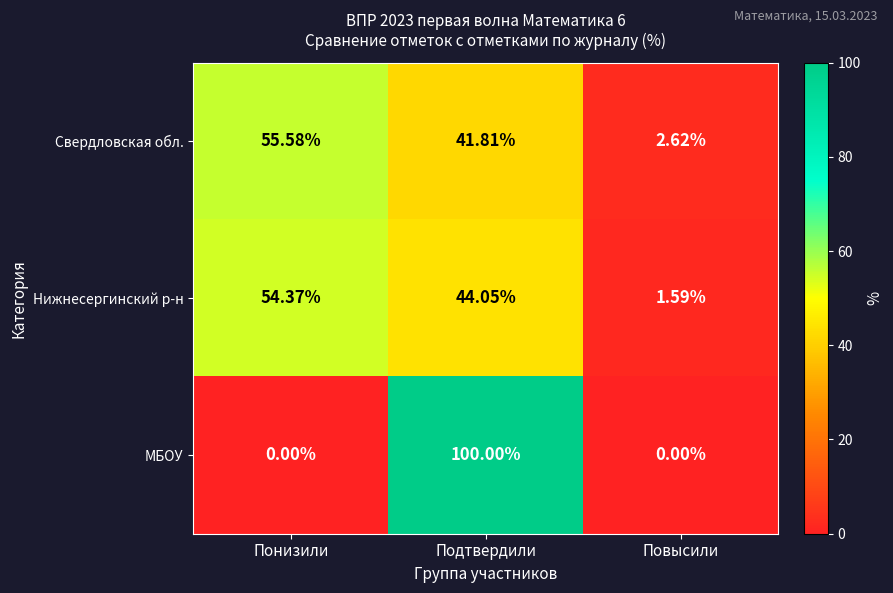

Where is Свердловская обл. nearest to the value 29?

Подтвердили